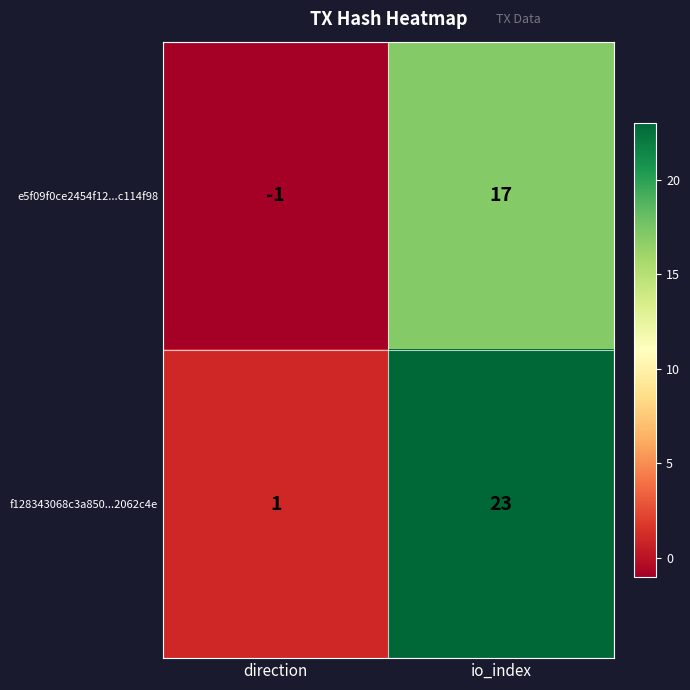

At which category is the sum across all series the highest?

io_index